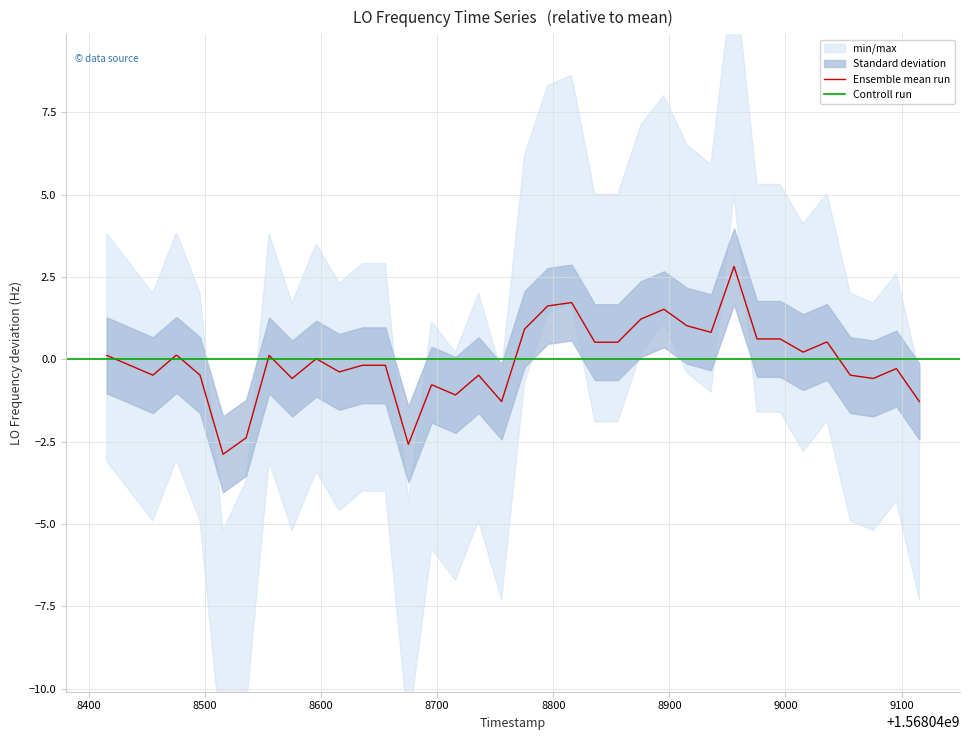

What is the maximum value for Ensemble mean run?

2.8